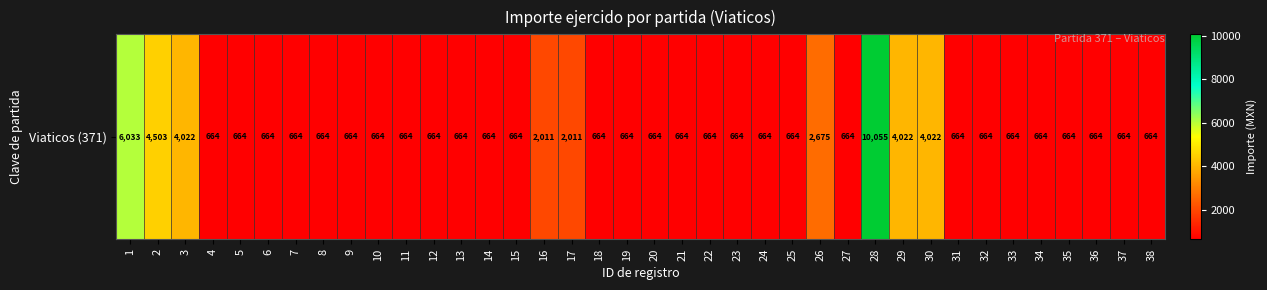

List the labels in order of value, smallest first.

4, 5, 6, 7, 8, 9, 10, 11, 12, 13, 14, 15, 18, 19, 20, 21, 22, 23, 24, 25, 27, 31, 32, 33, 34, 35, 36, 37, 38, 16, 17, 26, 3, 29, 30, 2, 1, 28